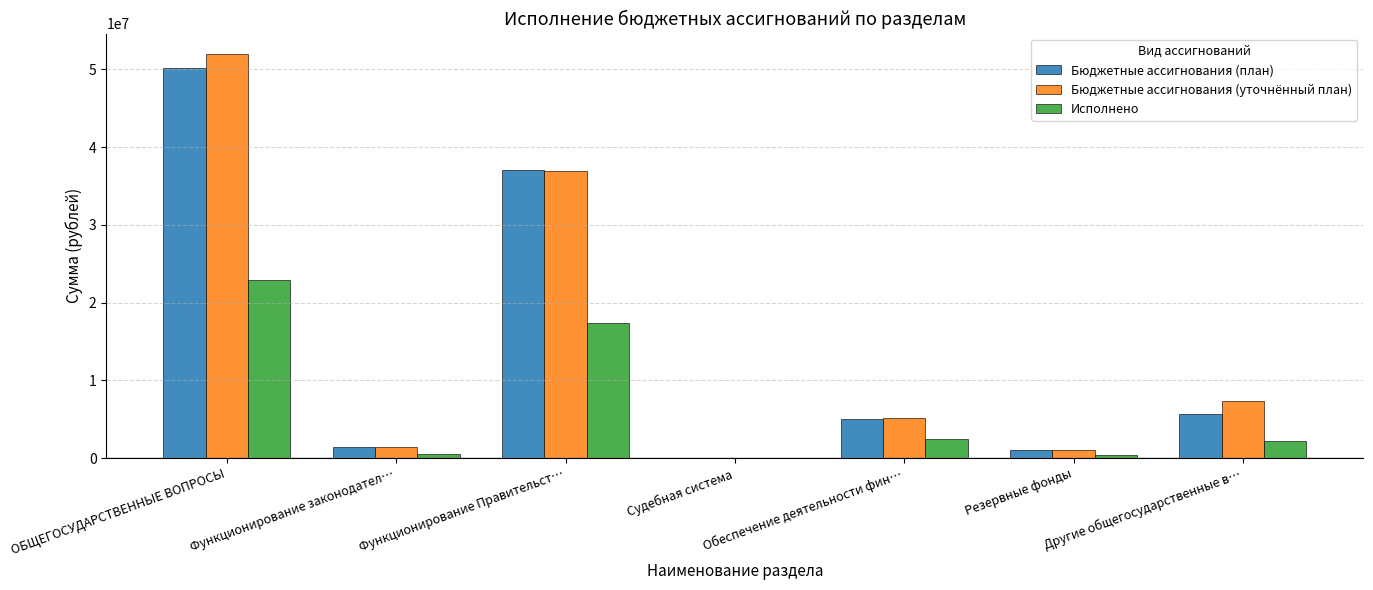

What is the spread (max minus min) of values at Резервные фонды?

700000.0